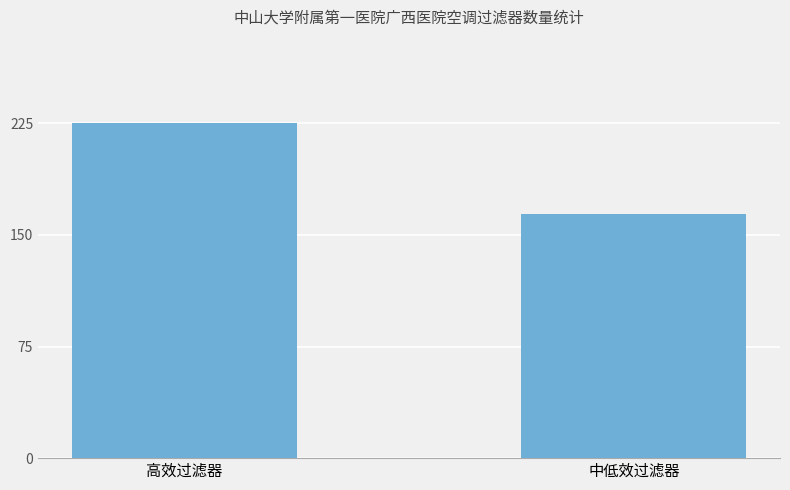

Reading left to right, transcribe all the data shown in this chart.

高效过滤器=225	中低效过滤器=164